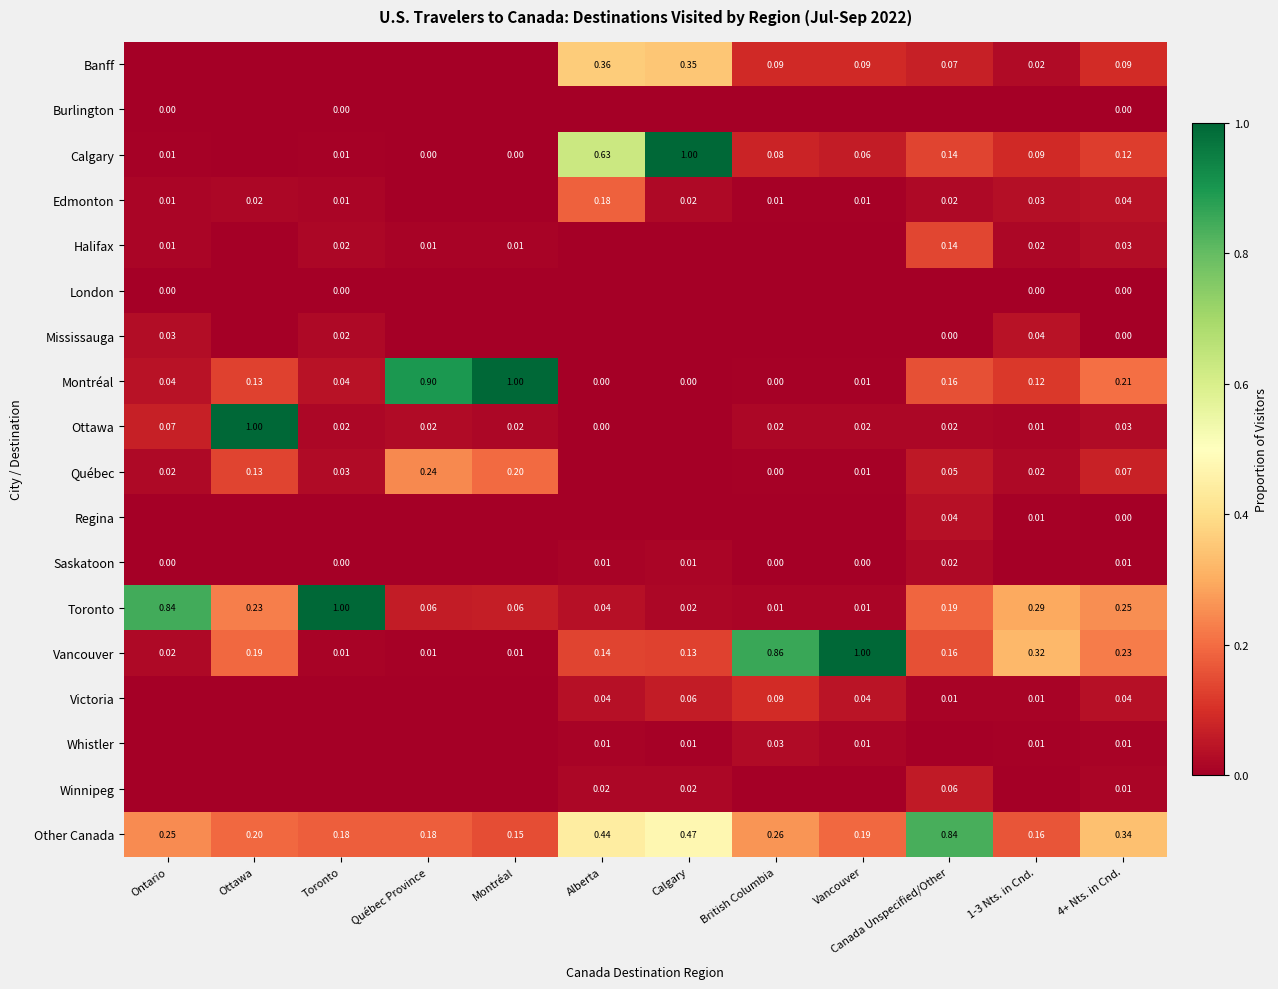

Is the value of Victoria at Canada Unspecified/Other greater than the value of Banff at 4+ Nts. in Cnd.?

No